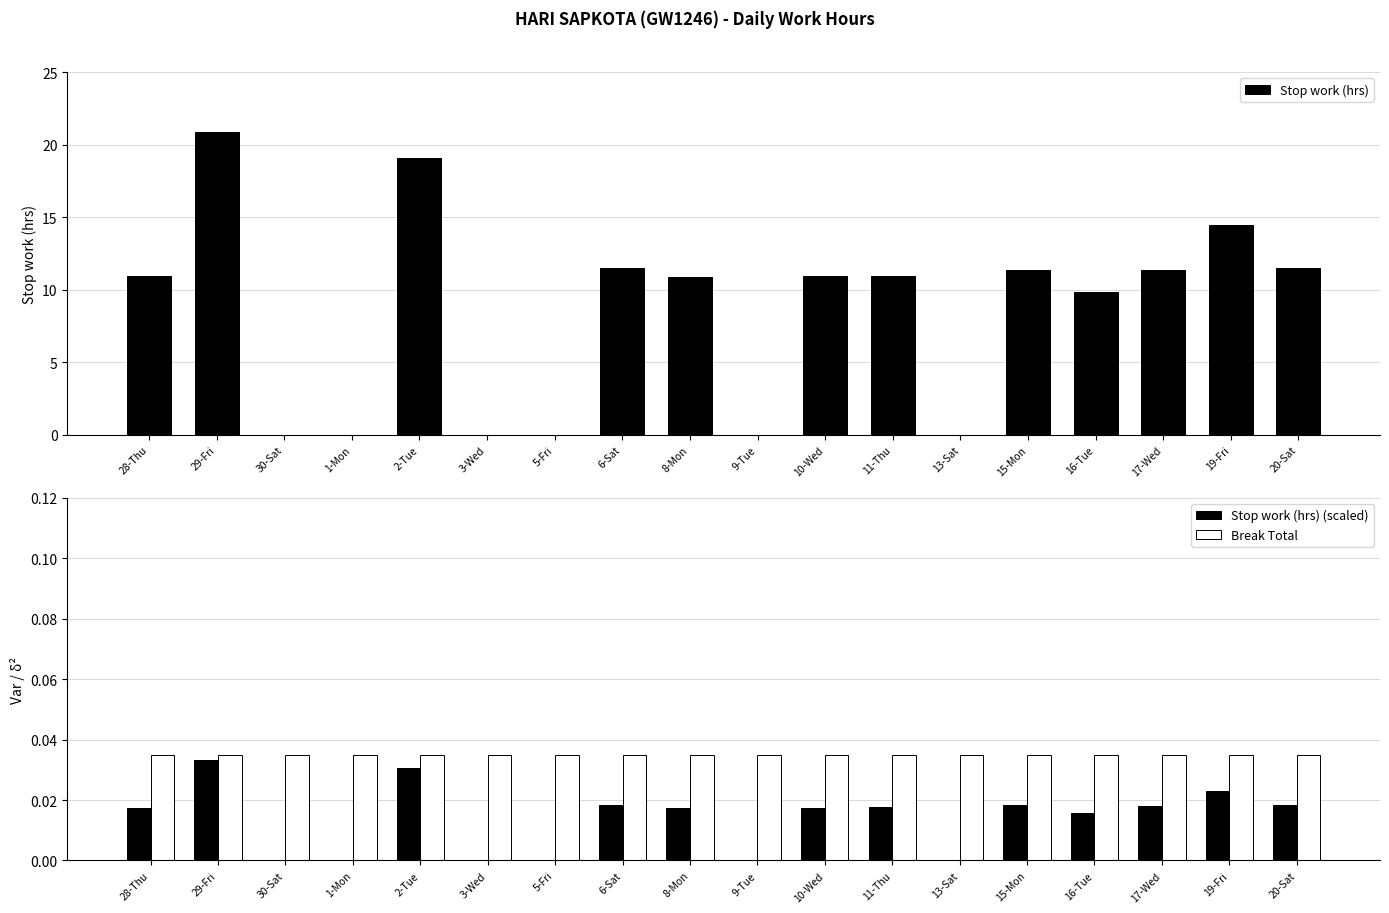

Where does the Stop work (hrs) series first go above 10?

28-Thu